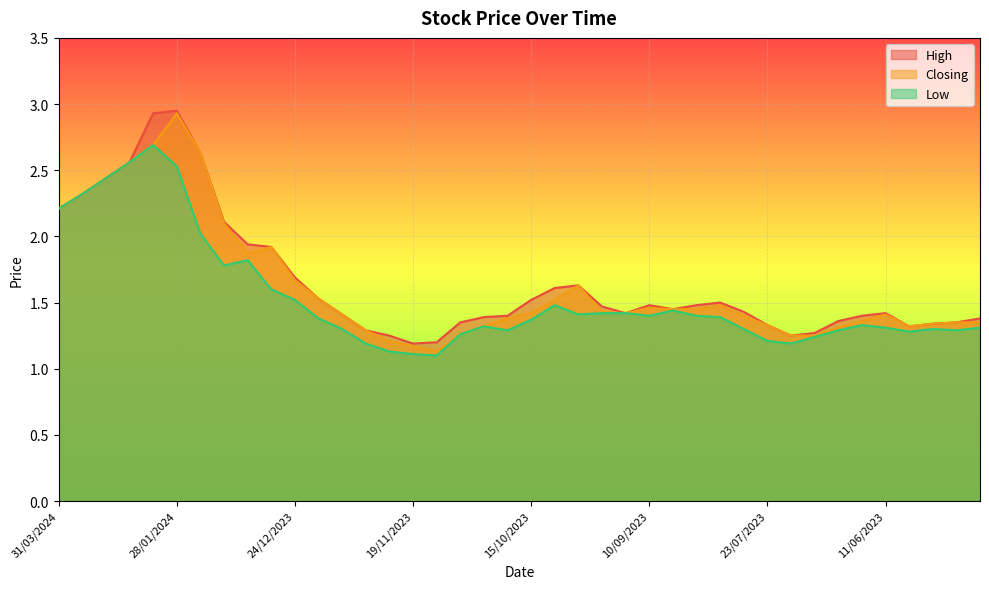

The High series shows 0.6 at 17/09/2023. True or false?

False